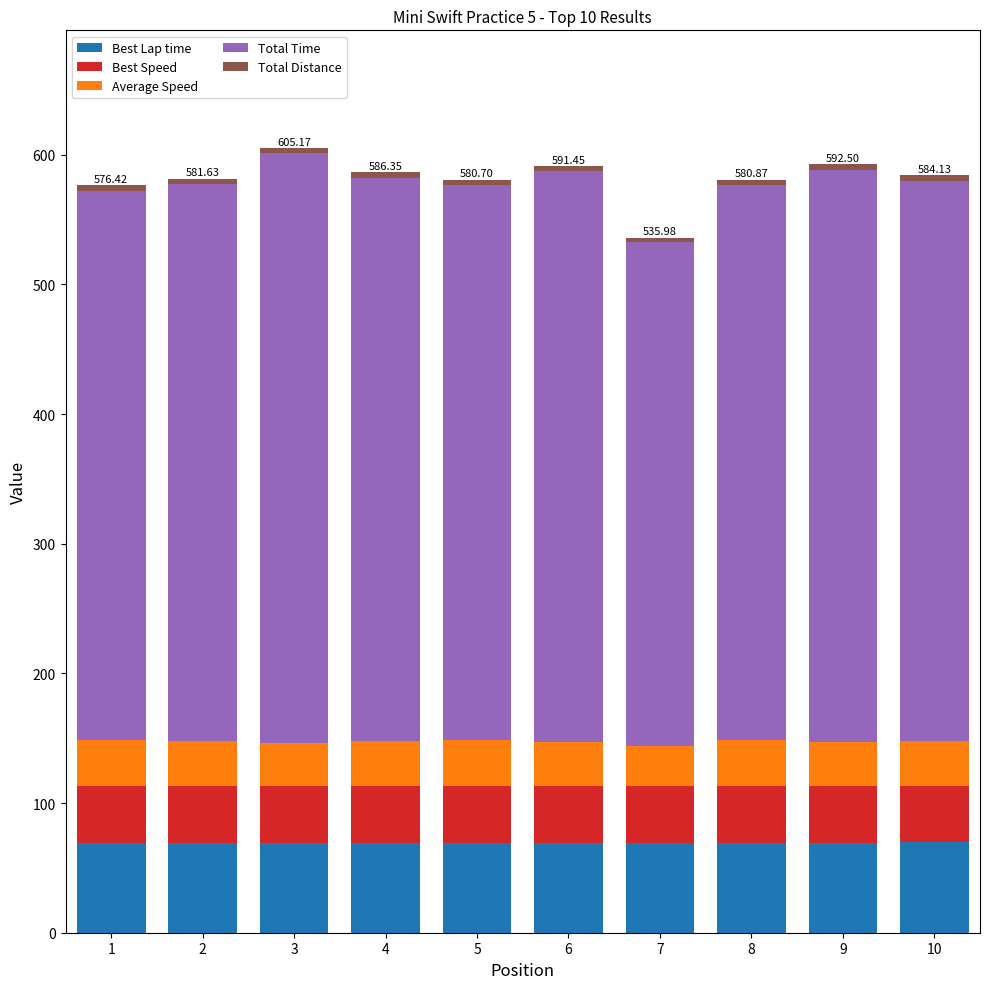

Does the chart contain stacked bars?

Yes